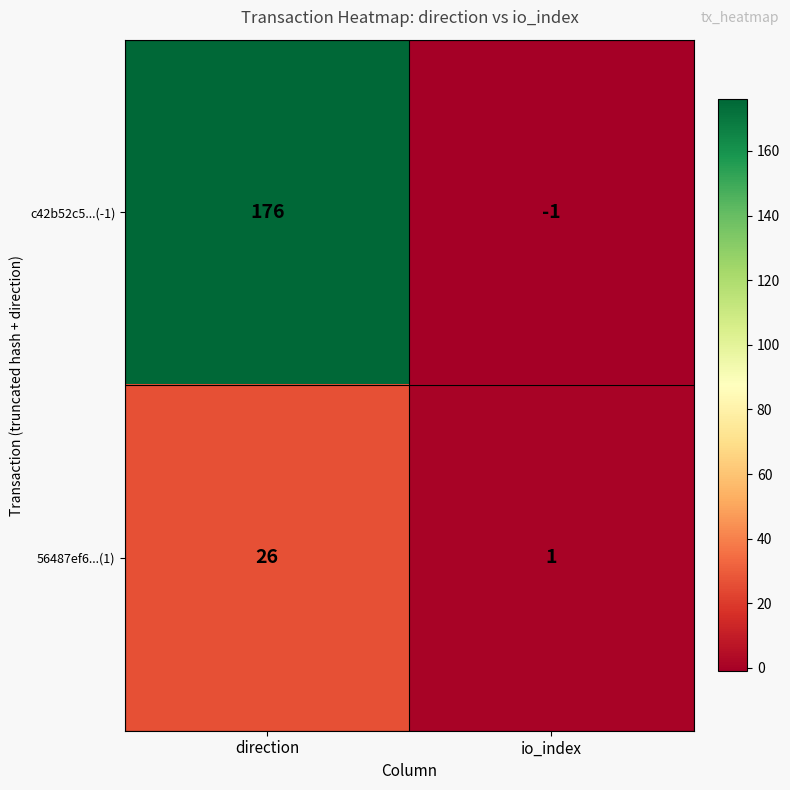

List the labels in order of c42b52c5...(-1) value, largest first.

direction, io_index